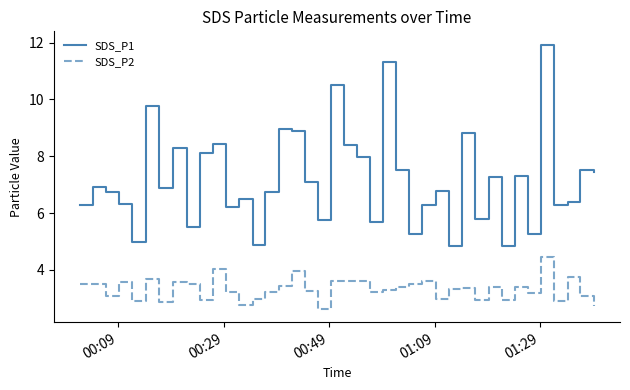

Rank the series by their maximum value, from highest to lowest.

SDS_P1, SDS_P2